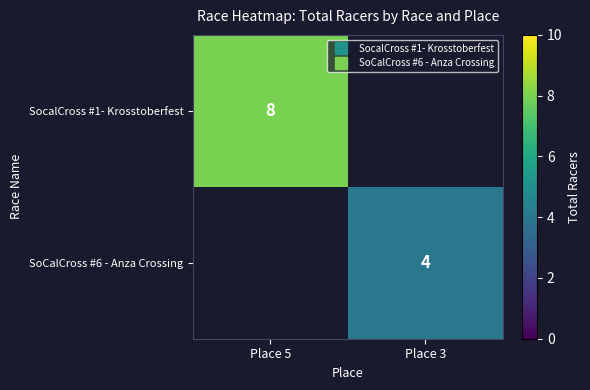

What is the greatest value displayed?

8.0